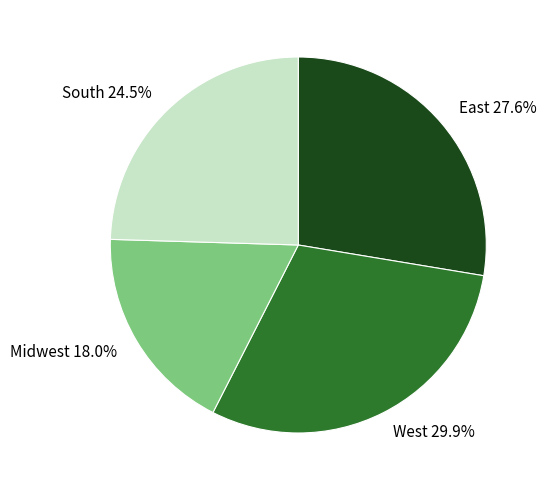

What percentage is NOT represented by Midwest 18.0%?

82.0%